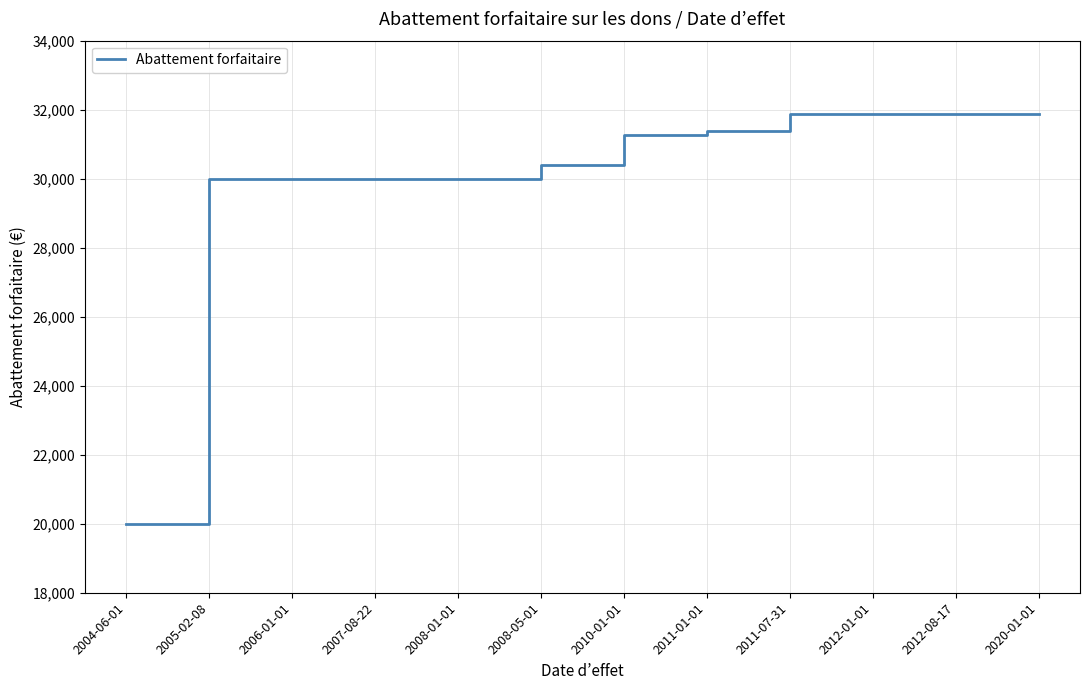

What value does the data have at 2007-08-22, to the nearest 100?

30000